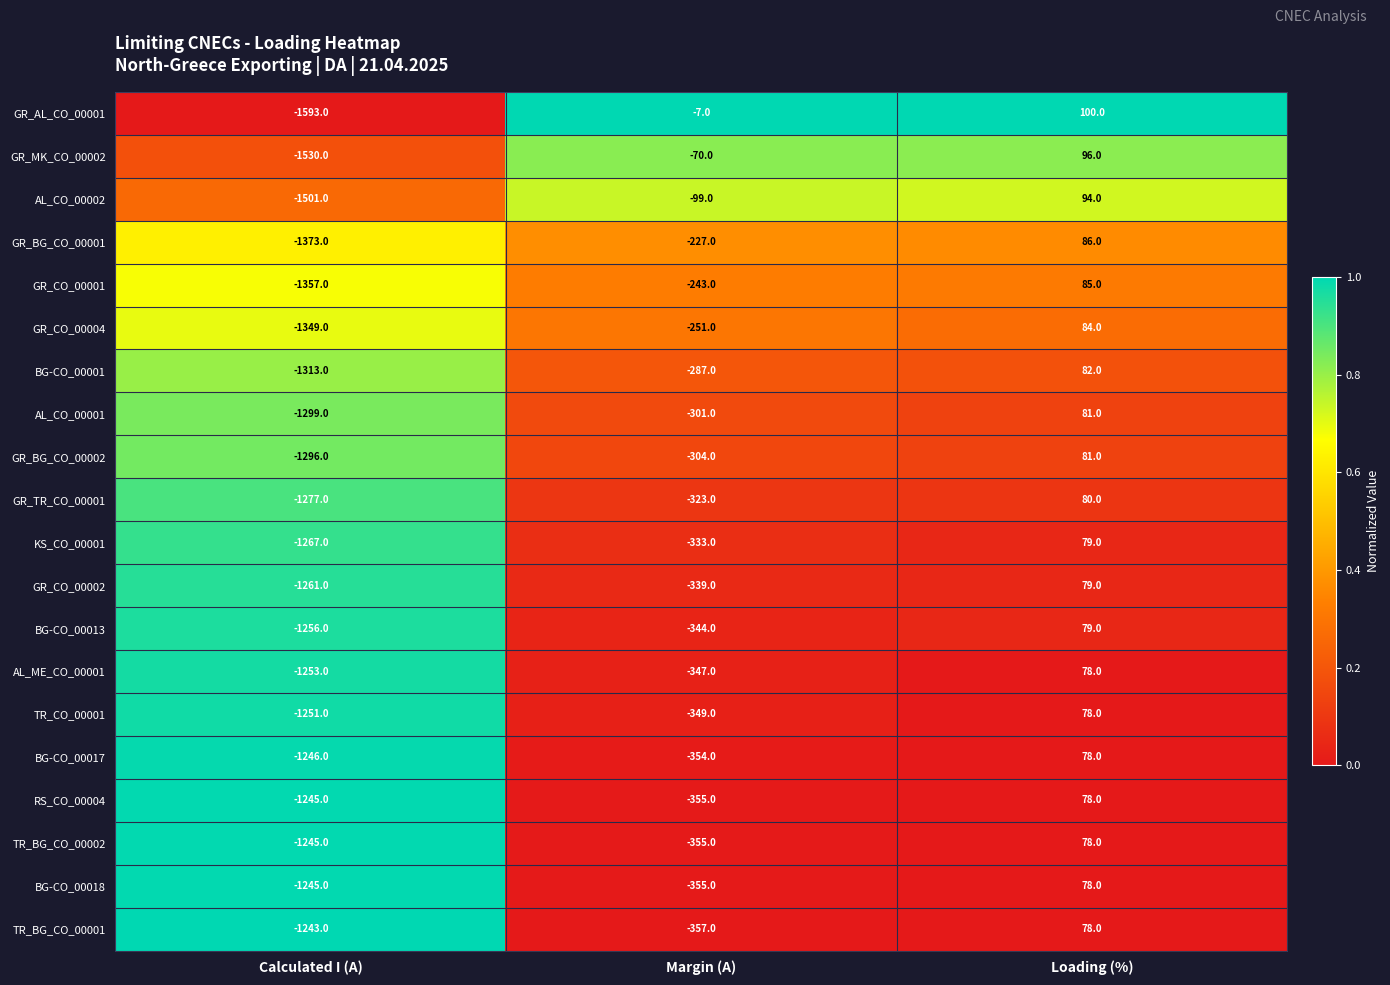

What is the sum of all GR_AL_CO_00001 values?

-1500